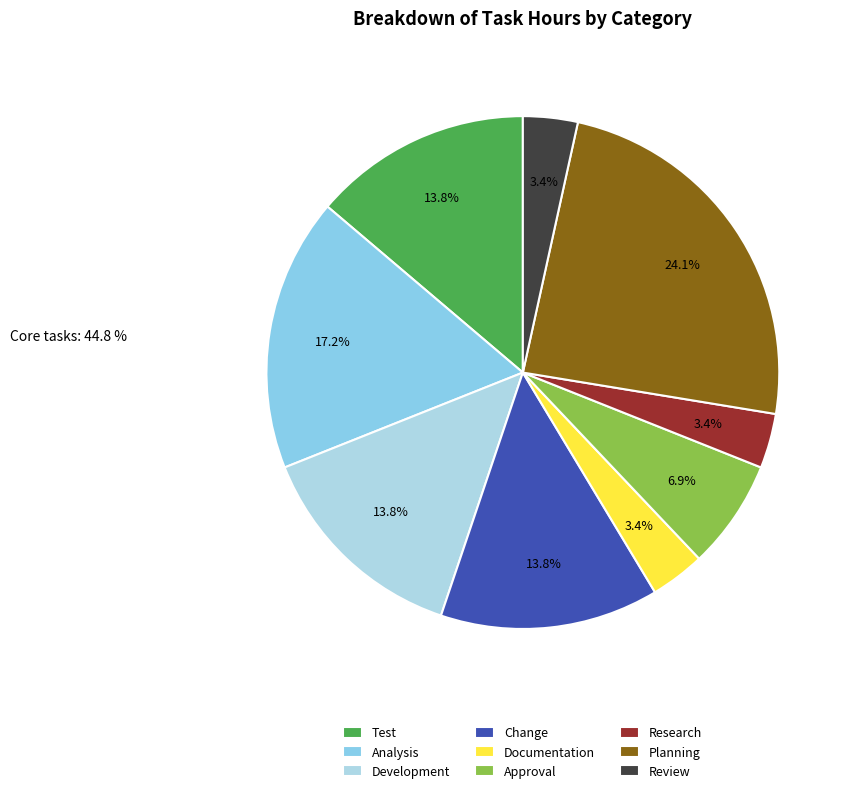

Which slice is the largest?

Planning